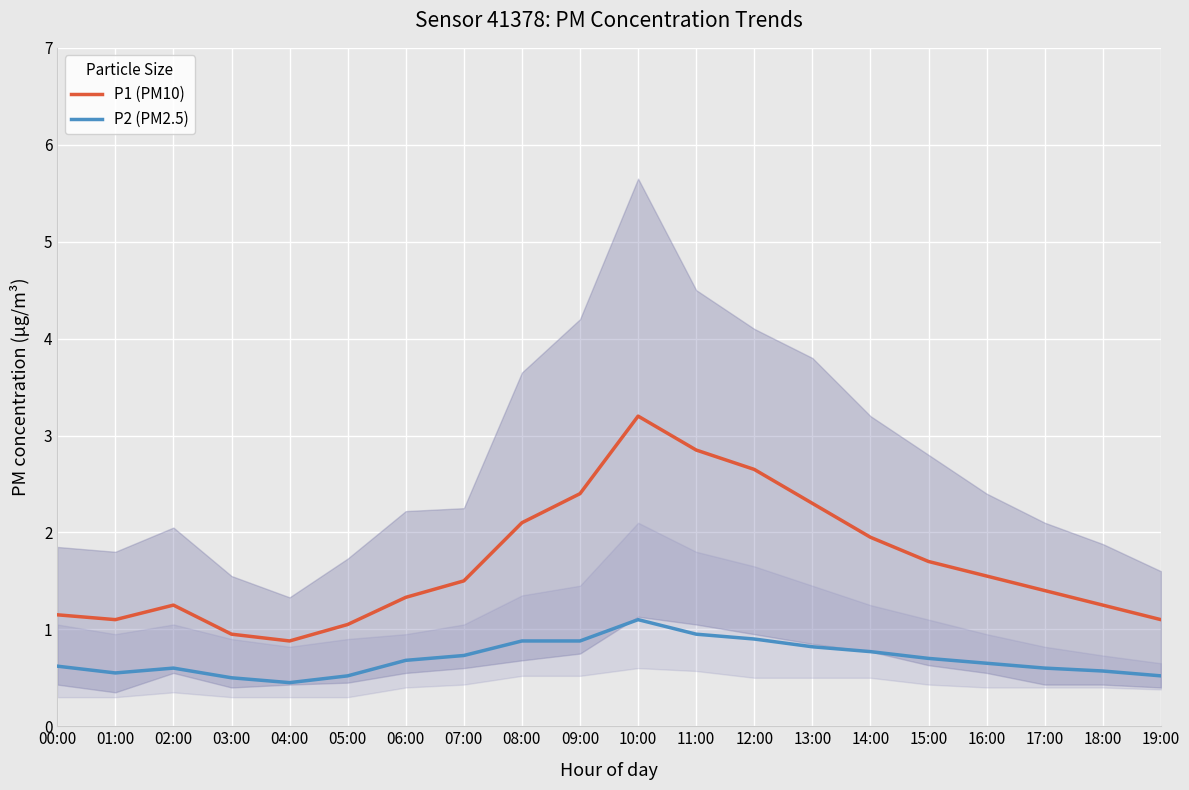

The value of P1 (PM10) at 19:00 is 1.6. True or false?

False